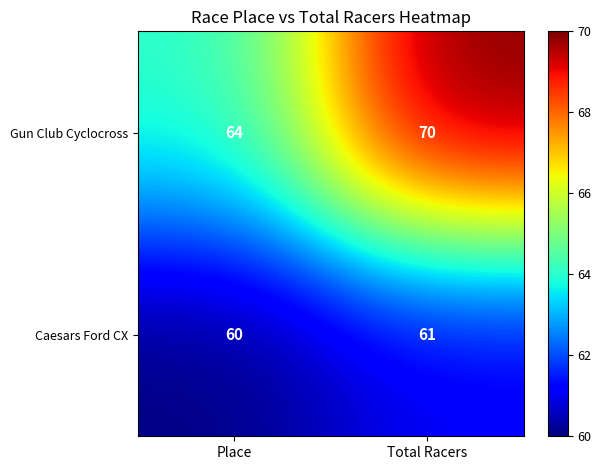

Where is Caesars Ford CX nearest to the value 60?

Place